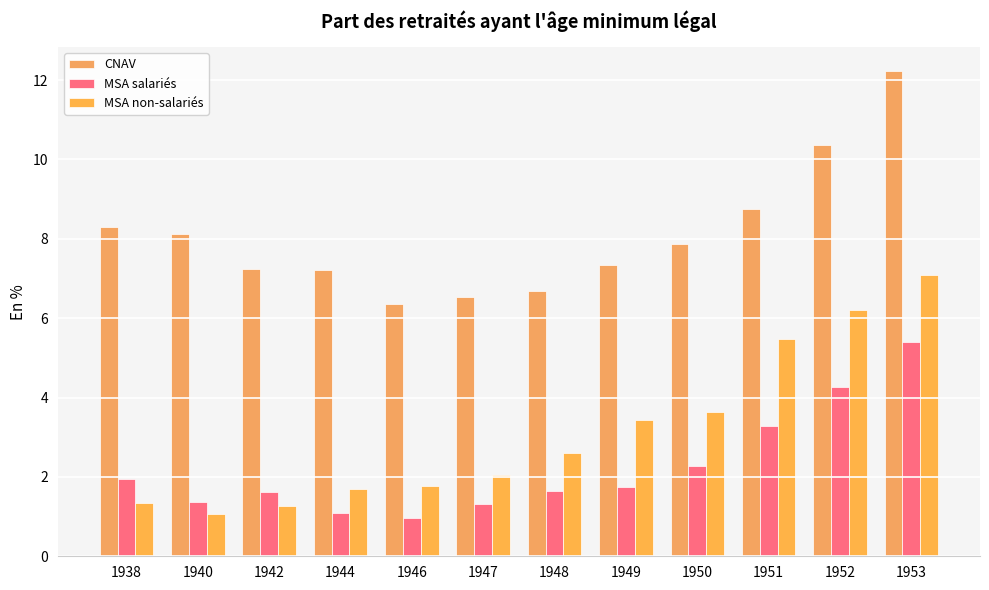

What is the minimum value shown in the chart?

1.0